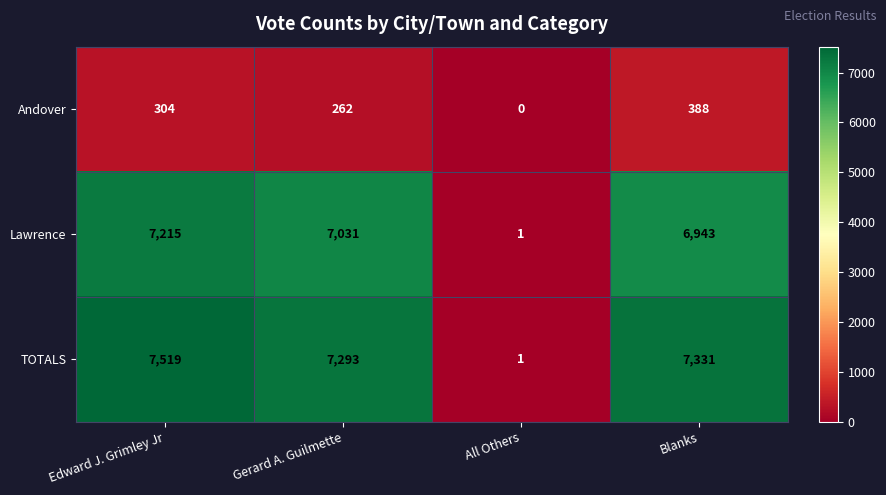

What is the difference between the maximum and minimum values in the Lawrence series?

7214